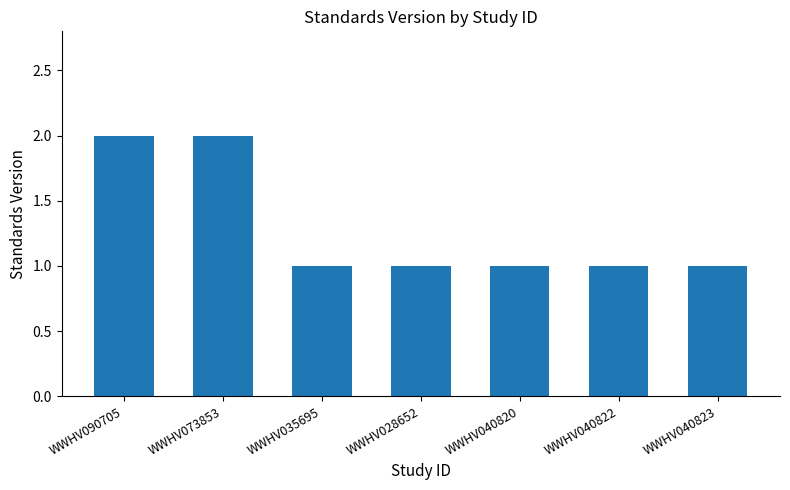

What is the ratio of the value at WWHV028652 to the value at WWHV090705?

0.5